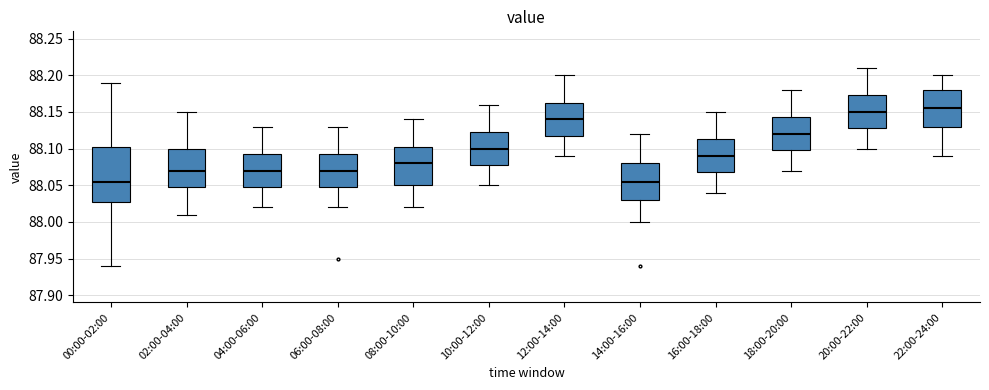

Where is the lower edge of the box for 16:00-18:00 on the y-axis? The values are not printed on the chart, so give them approximately, as read against the axis.

88.070